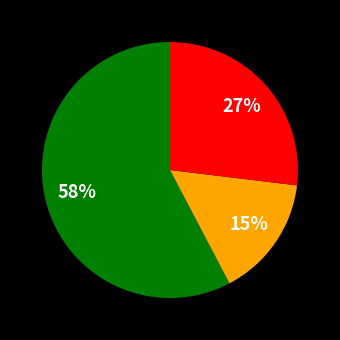

To the nearest percent, what is the average slice percentage?

33%